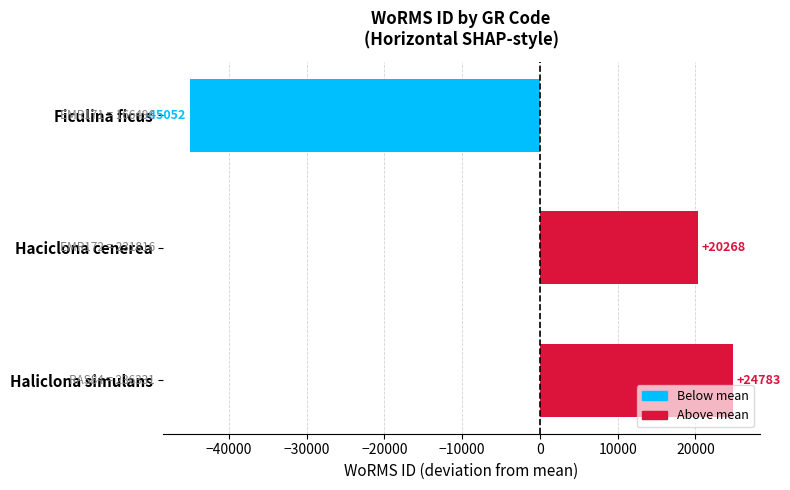

At which label is the value closest to -10134?

Haciclona cenerea